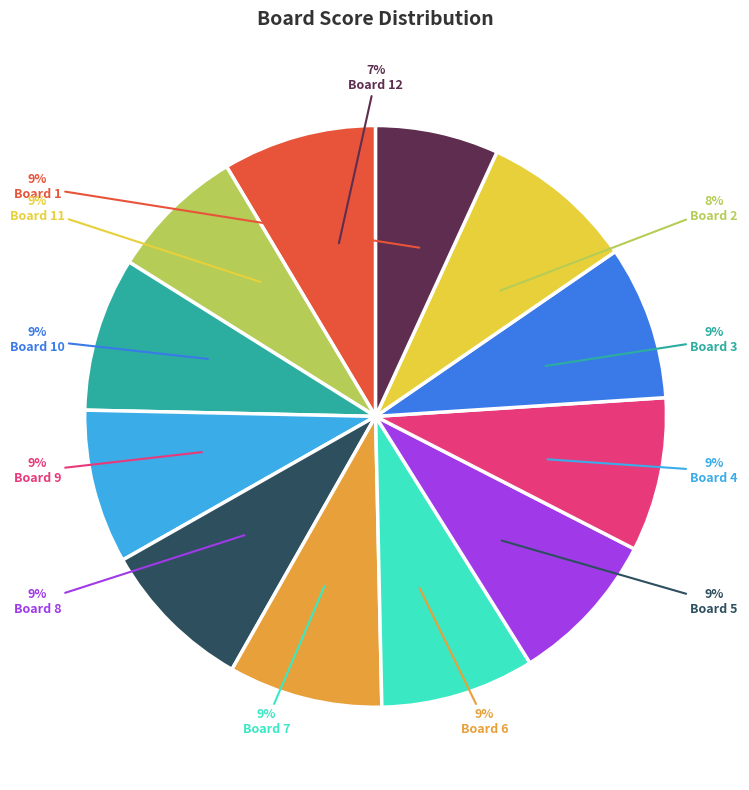

Does 8 account for over 50% of the chart?

No